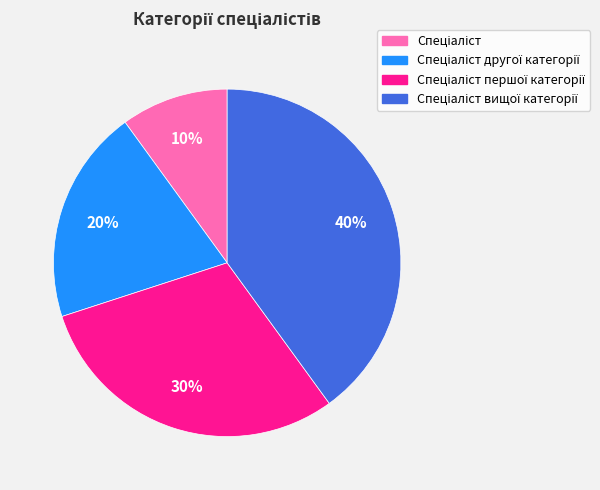

How many segments does this pie chart have?

4